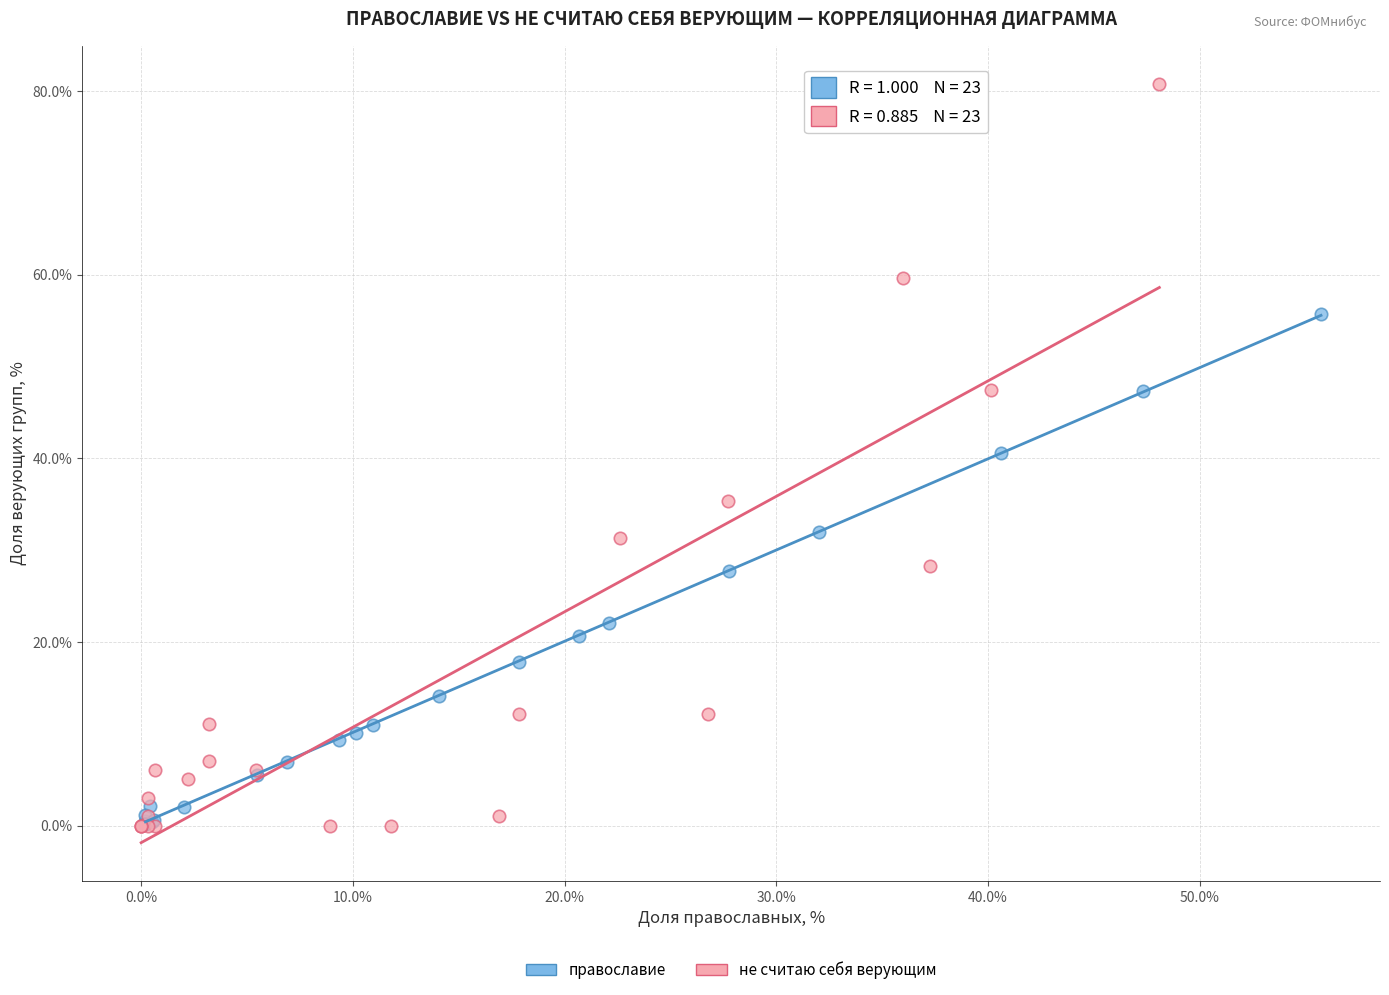

Which series reaches the maximum Y coordinate?

не считаю себя верующим